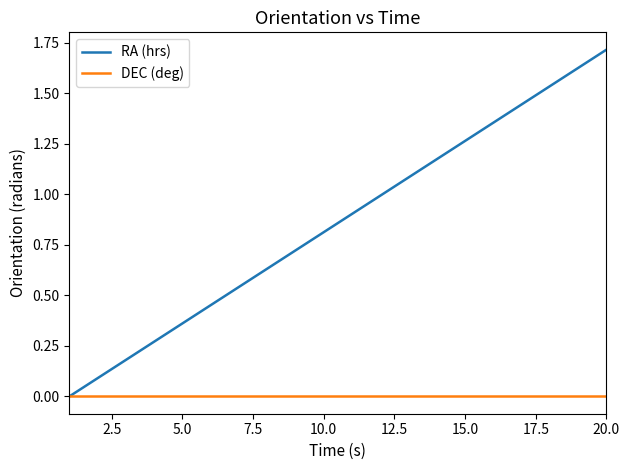

Which series has the largest total across all categories?

RA (hrs)